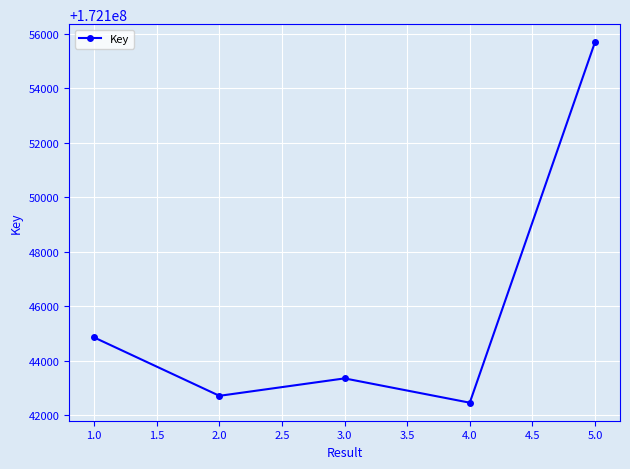

How many values are below 172143360?

2